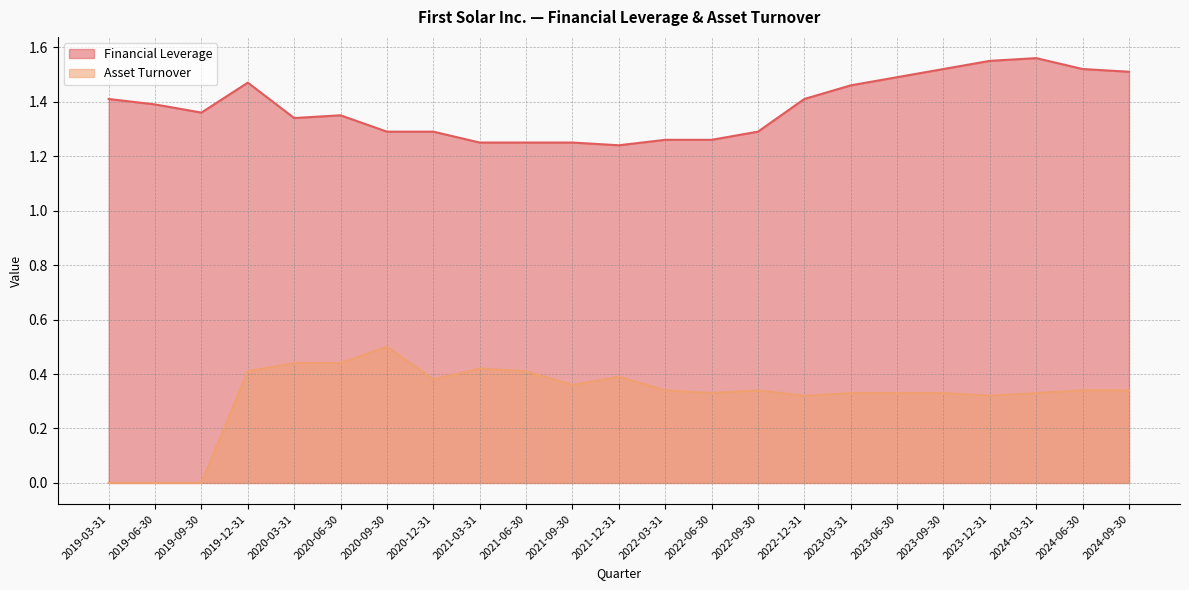

Is the value of Asset Turnover at 2024-03-31 greater than the value of Financial Leverage at 2020-09-30?

No